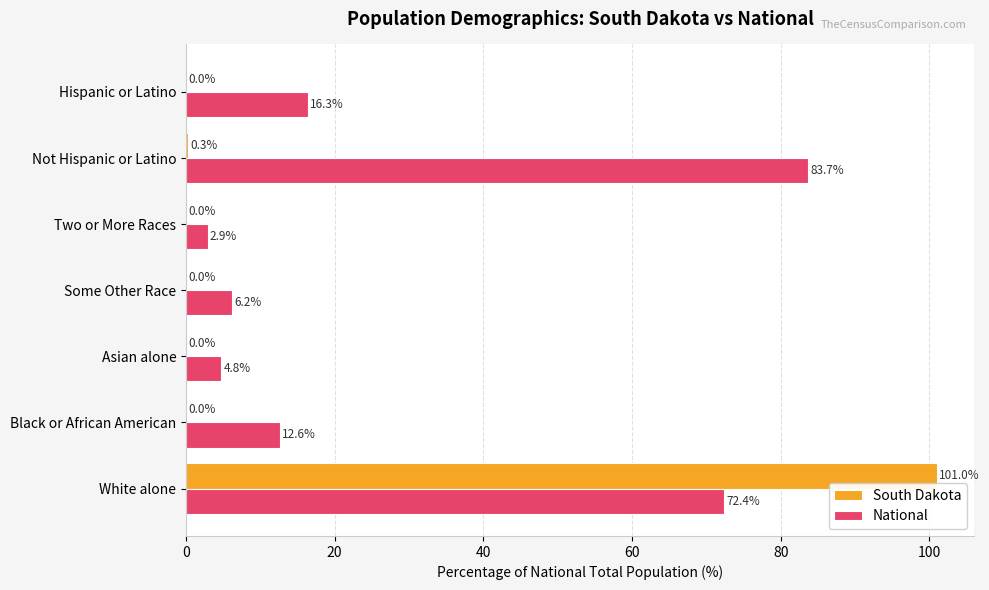

Which series has the largest range (max minus min)?

South Dakota